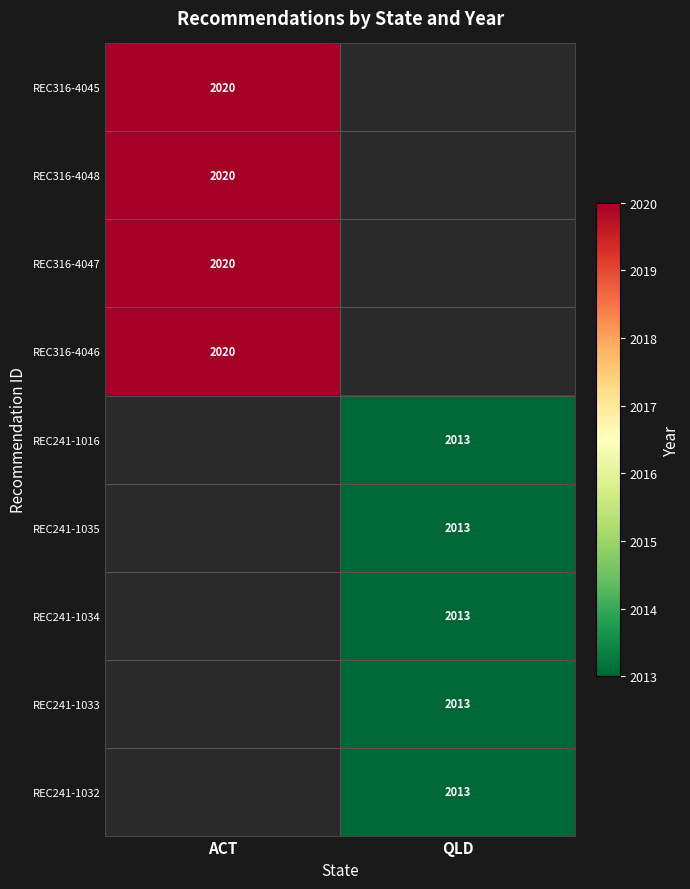

The REC316-4048 series shows 749 at ACT. True or false?

False